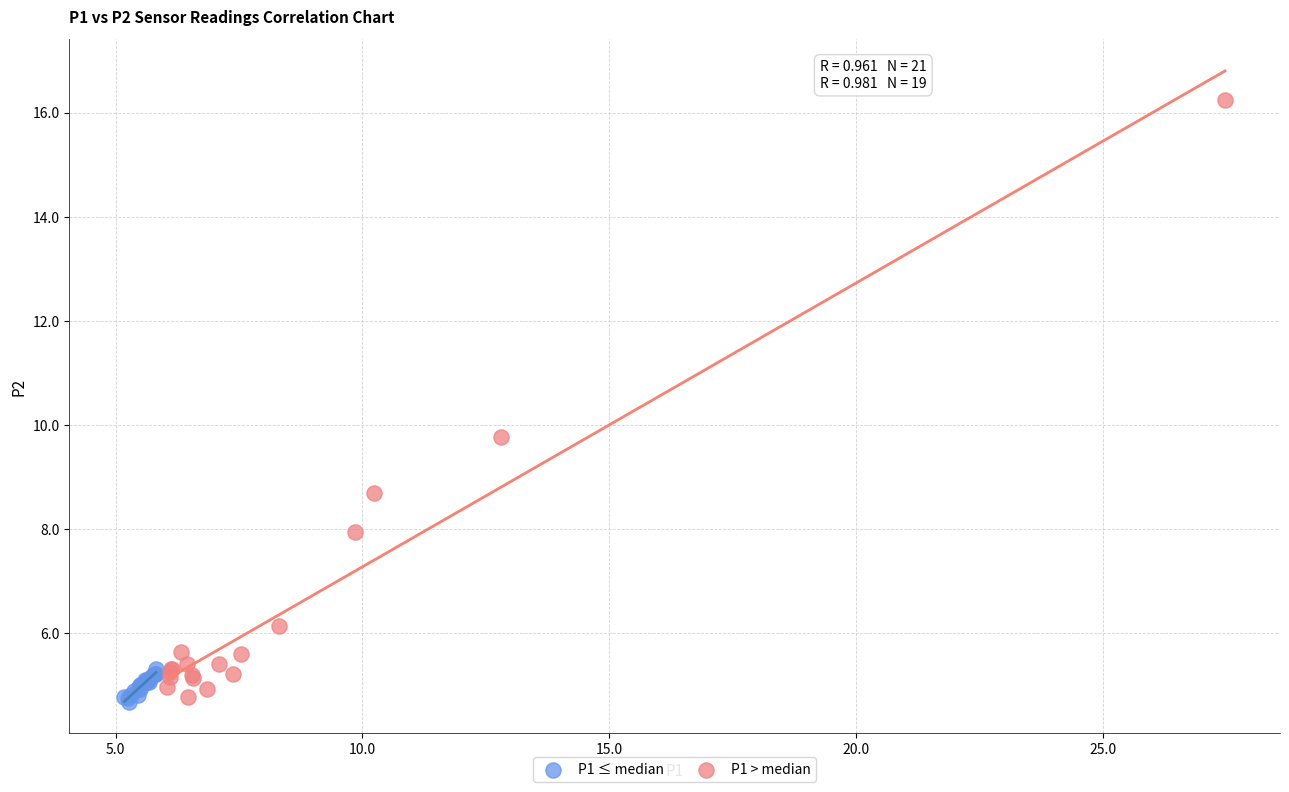

Which series reaches the maximum Y coordinate?

P1 > median